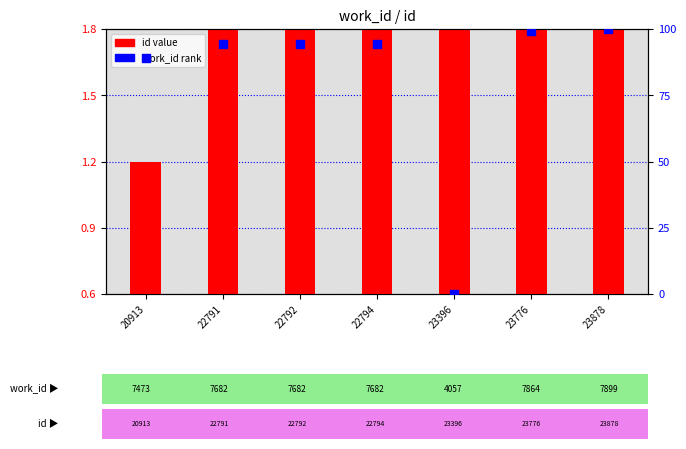

What is the total value across all series at 22792?

96.5